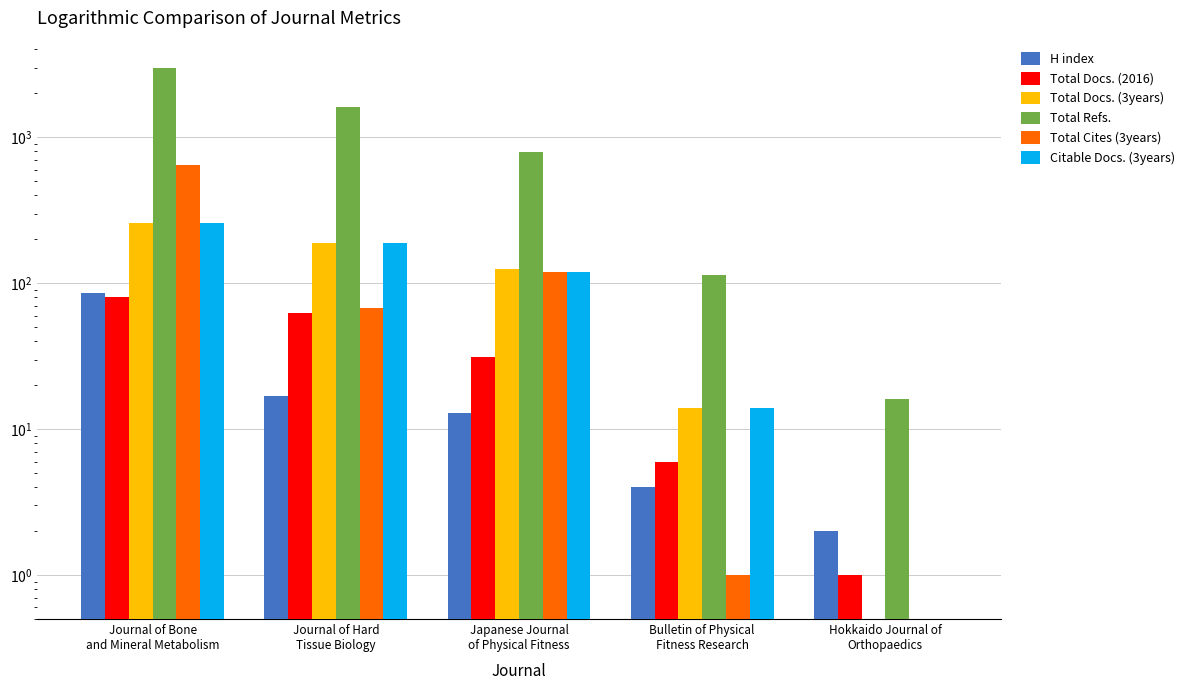

Reading right to left, transcribe all the data shown in this chart.

H index: 2.0	4.0	13.0	17.0	86.0
Total Docs. (2016): 1.0	6.0	31.0	62.0	80.0
Total Docs. (3years): 0.5	14.0	125.0	189.0	257.0
Total Refs.: 16.0	113.0	787.0	1620.0	2972.0
Total Cites (3years): 0.5	1.0	119.0	68.0	642.0
Citable Docs. (3years): 0.5	14.0	119.0	188.0	257.0